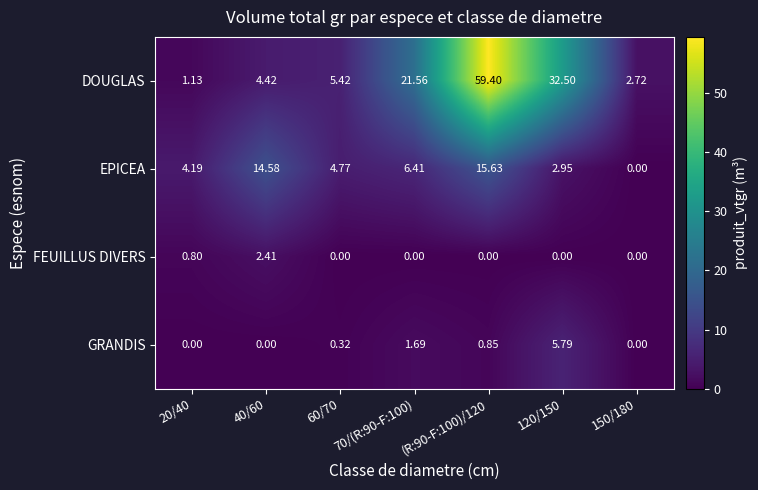

Which series changed the most between 40/60 and 70/(R:90-F:100)?

DOUGLAS